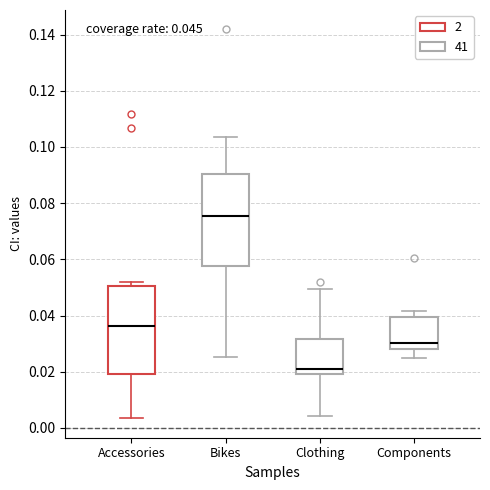

Which box's median line is the highest?

Bikes